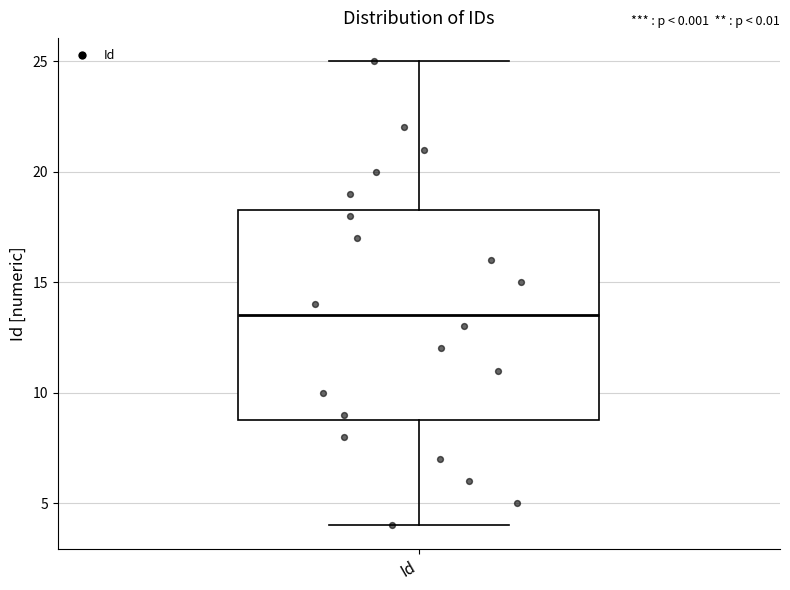

Read this box plot against the y-axis: the position of the median line, the range covered by the box, and the ends of both whiskers. The values are not printed on the chart, so give them approximately, as read against the axis.

median 13.5, box 9.0 to 18.5, whiskers 4.0 to 25.0